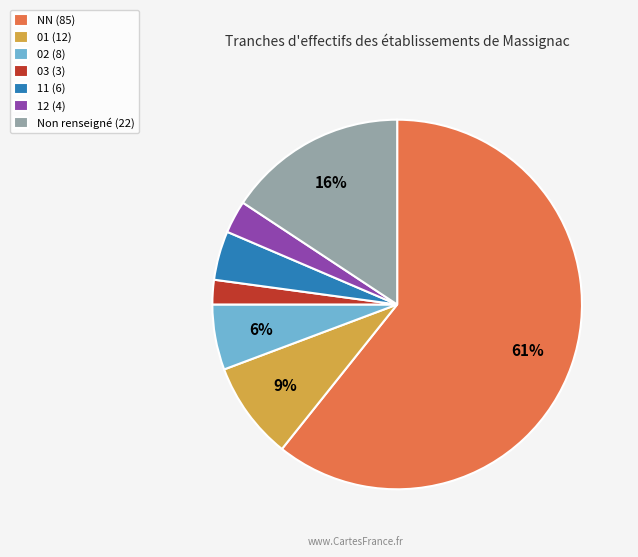

To the nearest percent, what is the combined percentage of 02 (8) and 03 (3)?

8%